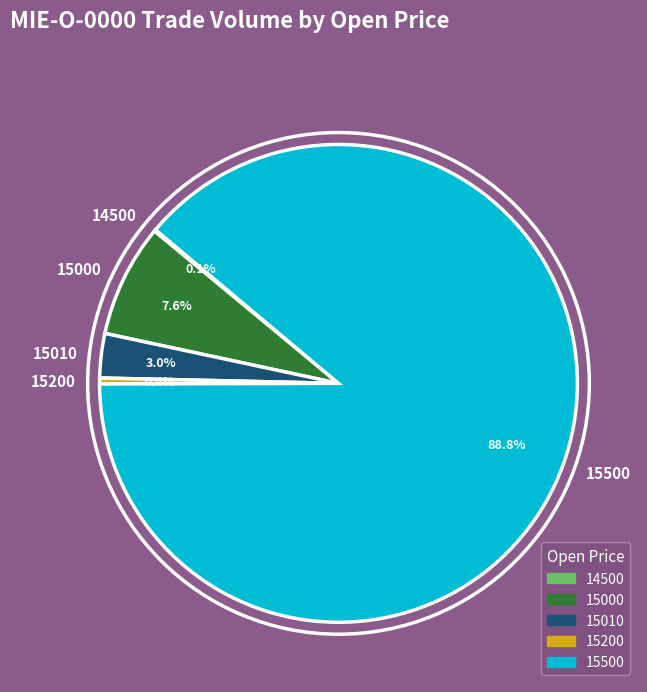

Which slice is the largest?

15500